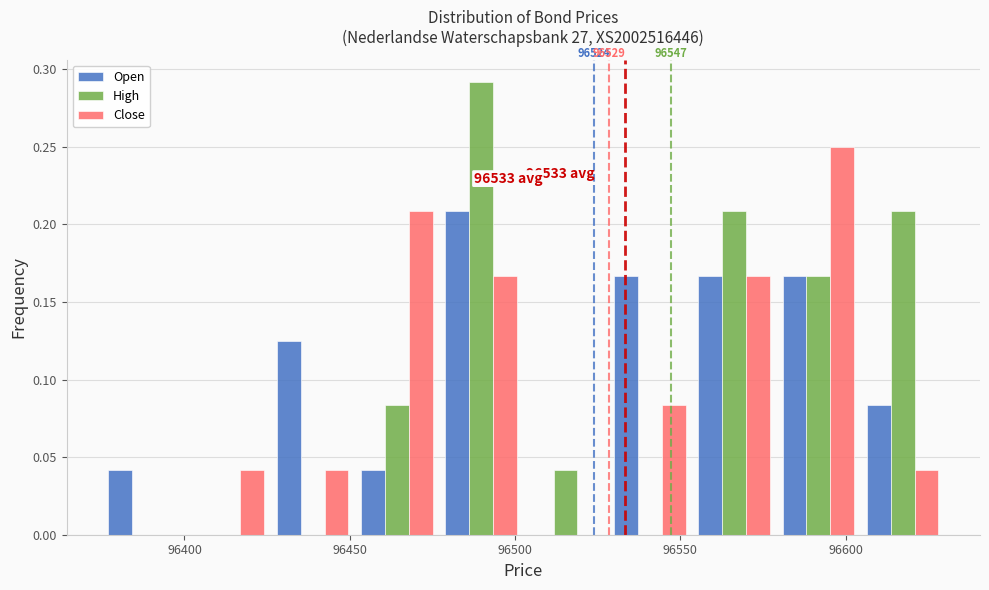

In the Open series, which range on the x-axis has the tallest bar?

96477.0 to 96502.5